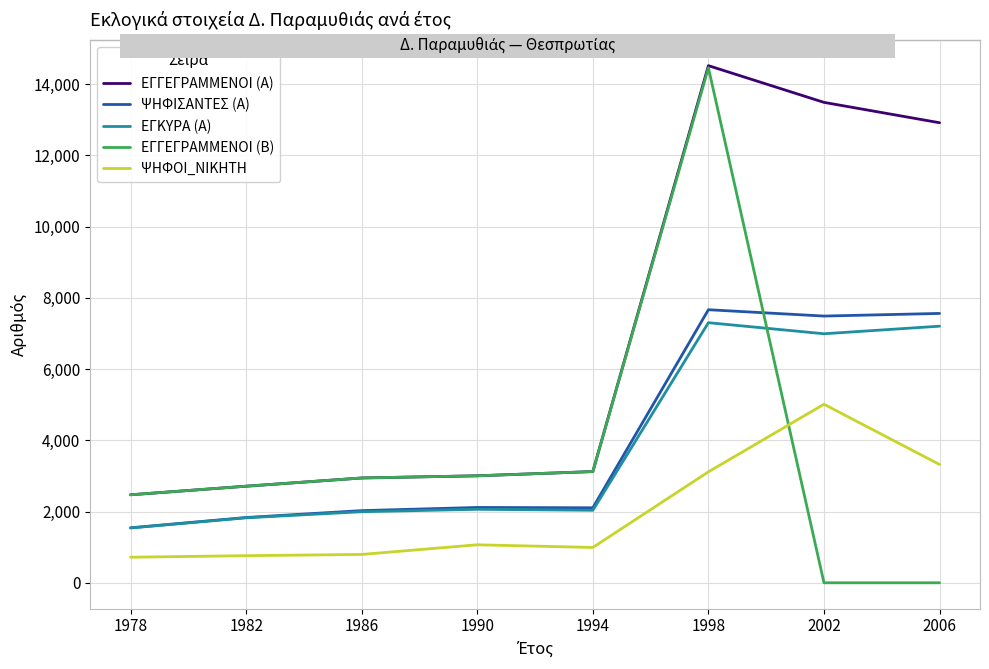

How many values in the ΕΓΓΕΓΡΑΜΜΕΝΟΙ (Α) series are below 3123?

4